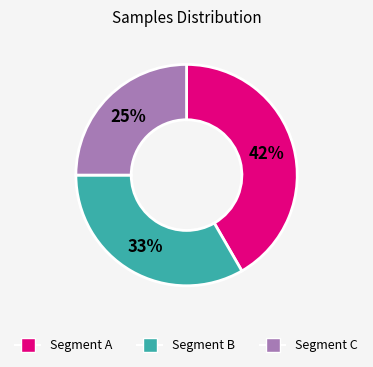

What percentage is the Segment B slice, to the nearest percent?

33%